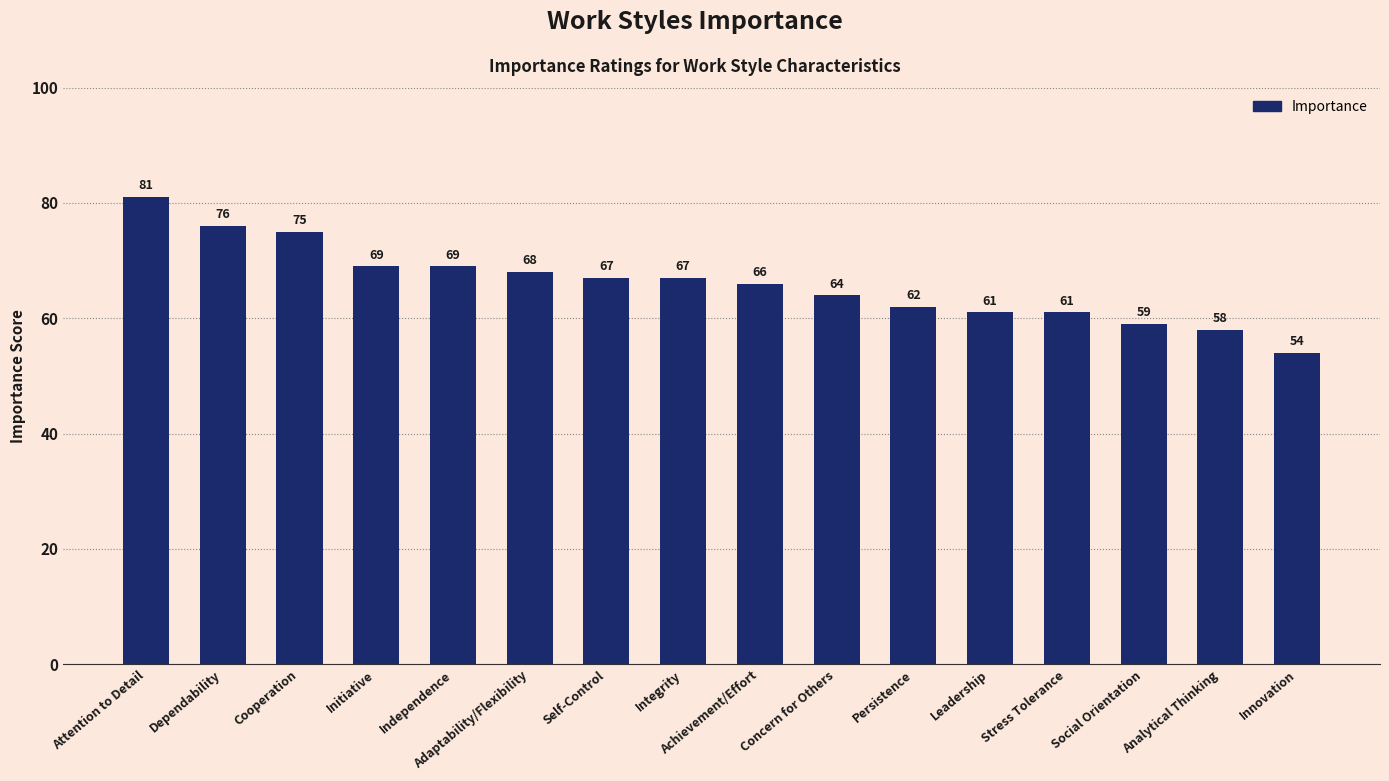

At which category does the chart reach its peak across all series?

Attention to Detail